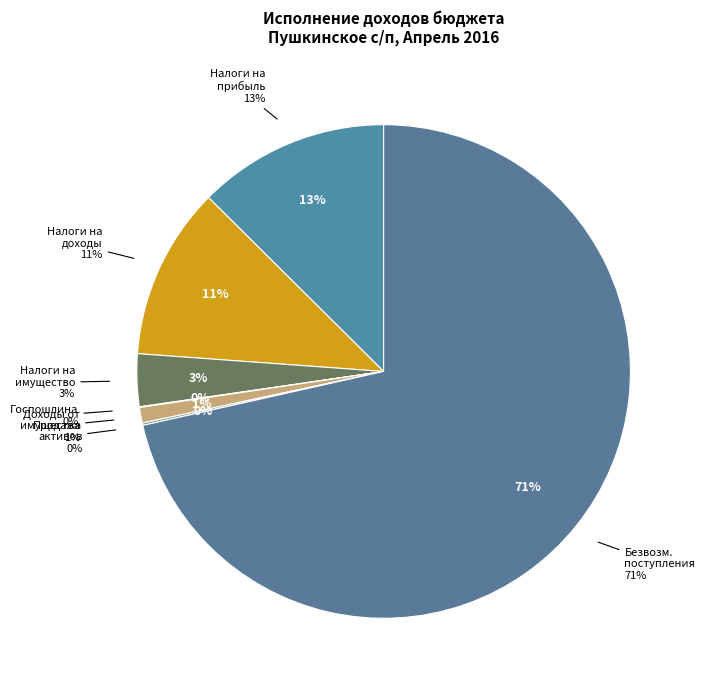

Which category has the smallest portion of the pie?

ГОСУДАРСТВЕННАЯ ПОШЛИНА